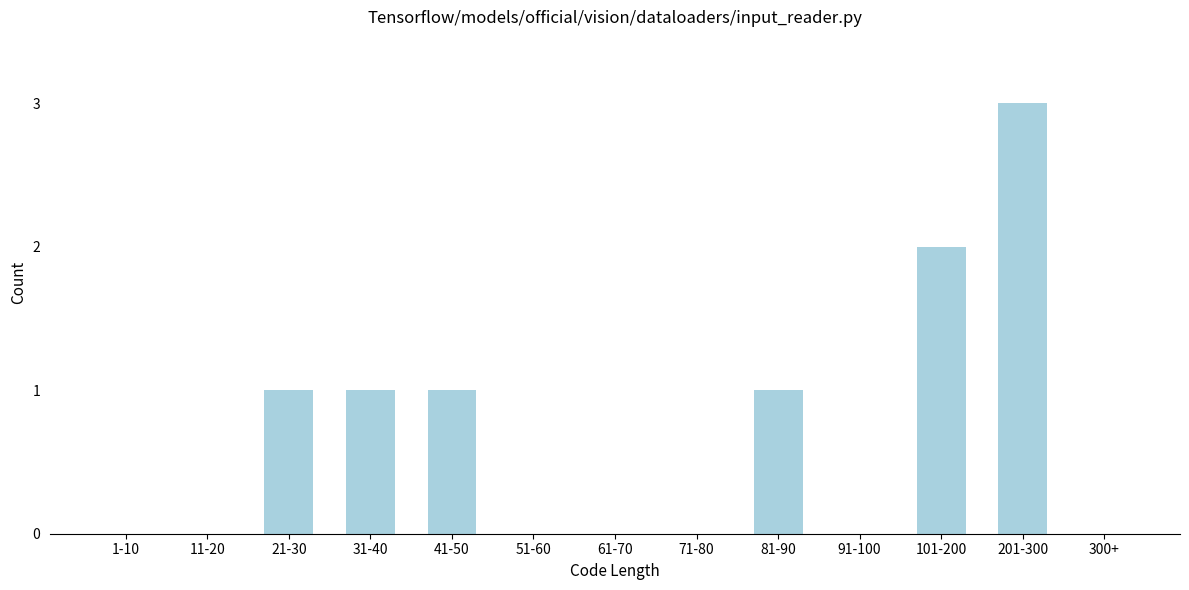

Reading left to right, extract all data points from this chart.

1-10=0	11-20=0	21-30=1	31-40=1	41-50=1	51-60=0	61-70=0	71-80=0	81-90=1	91-100=0	101-200=2	201-300=3	300+=0